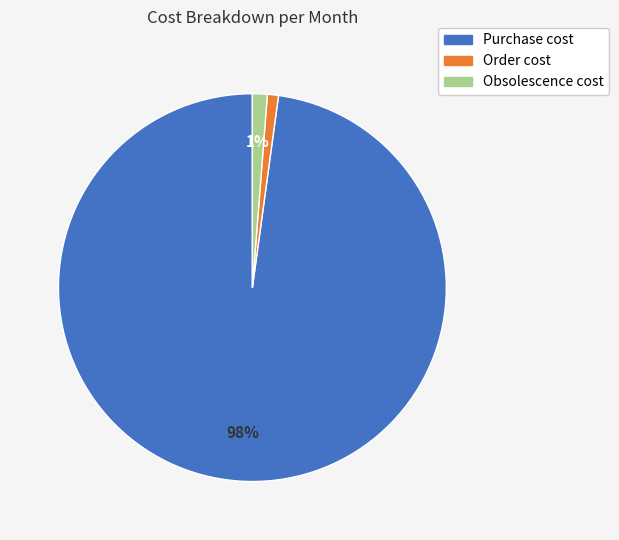

To the nearest percent, what is the average slice percentage?

33%